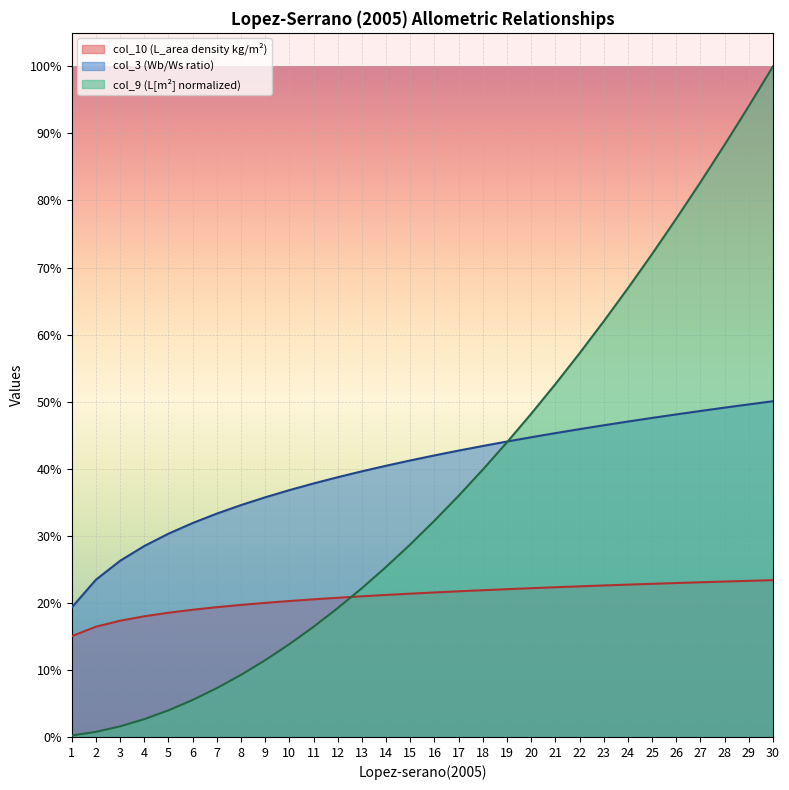

List the labels in order of col_10 value, largest first.

30, 29, 28, 27, 26, 25, 24, 23, 22, 21, 20, 19, 18, 17, 16, 15, 14, 13, 12, 11, 10, 9, 8, 7, 6, 5, 4, 3, 2, 1